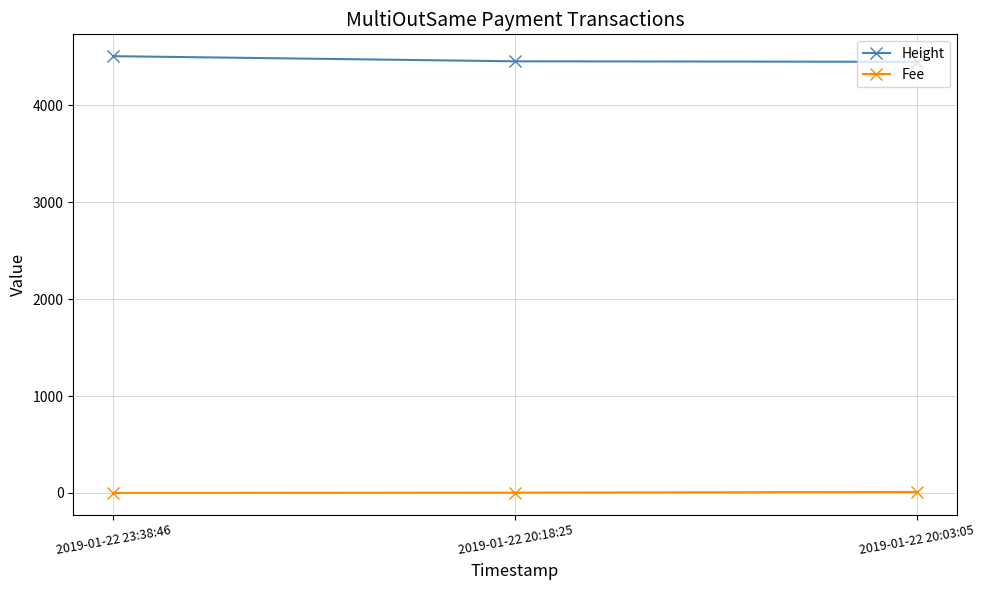

What is the label of the 1st point from the right?

2019-01-22 20:03:05